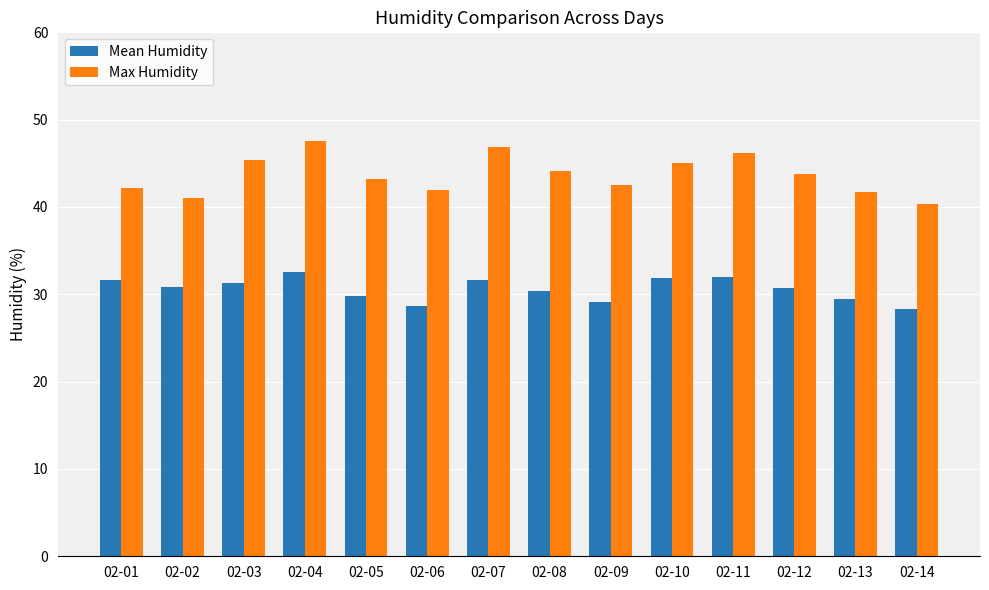

Which series has the largest range (max minus min)?

Max Humidity